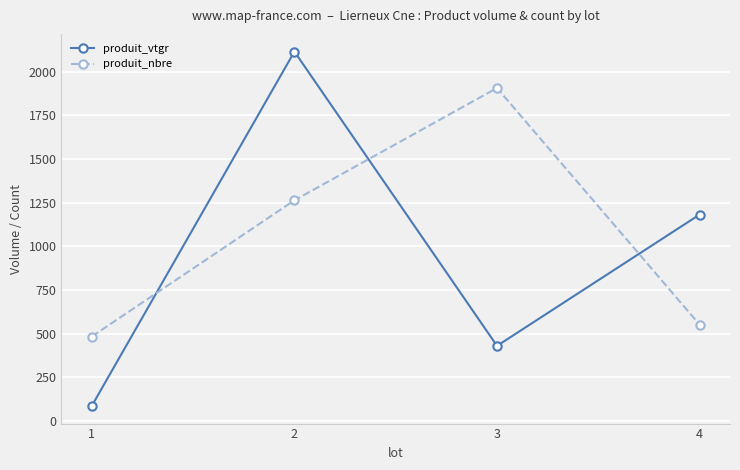

Reading left to right, list all the values displayed in this chart.

produit_vtgr: 86.1	2114.4	429.6	1181.3
produit_nbre: 483.0	1263.0	1906.0	551.0